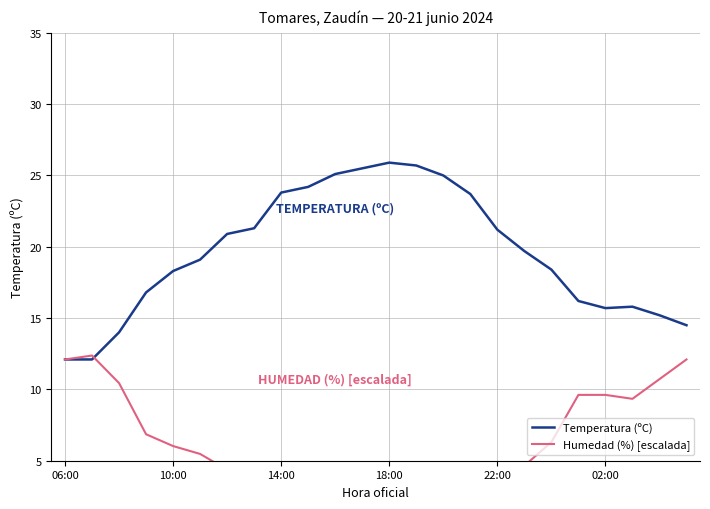

True or false: Humedad (%) [escalada] has more than 1 interior local peaks.

False